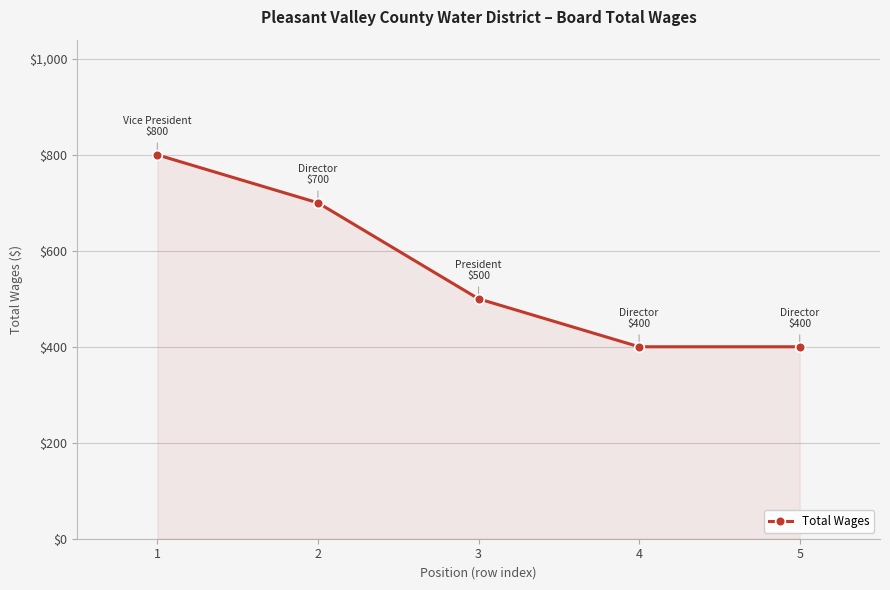

What is the average value?

560